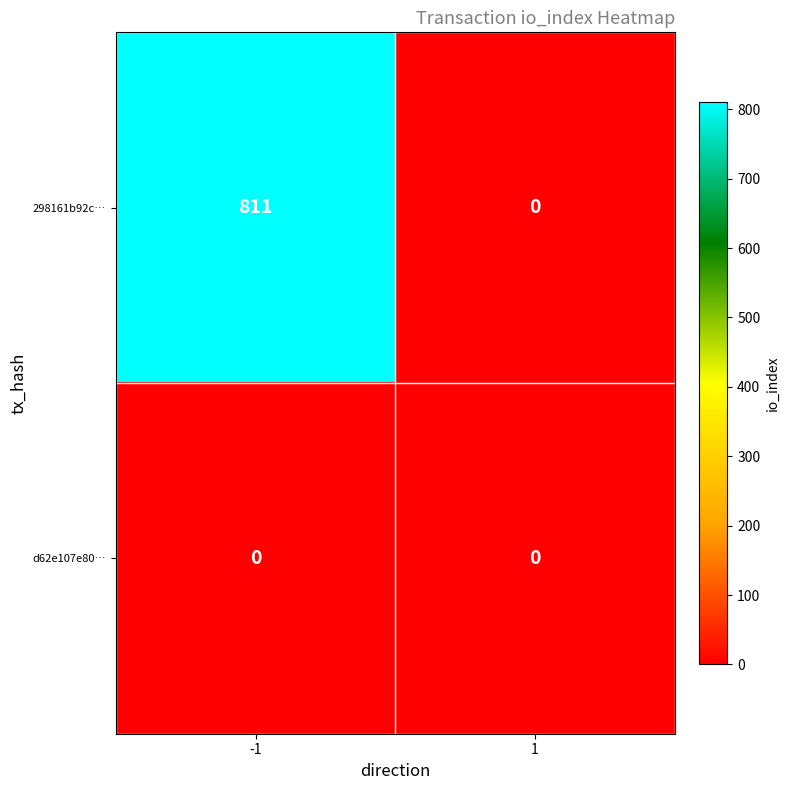

What is the total value across all series at -1?

811